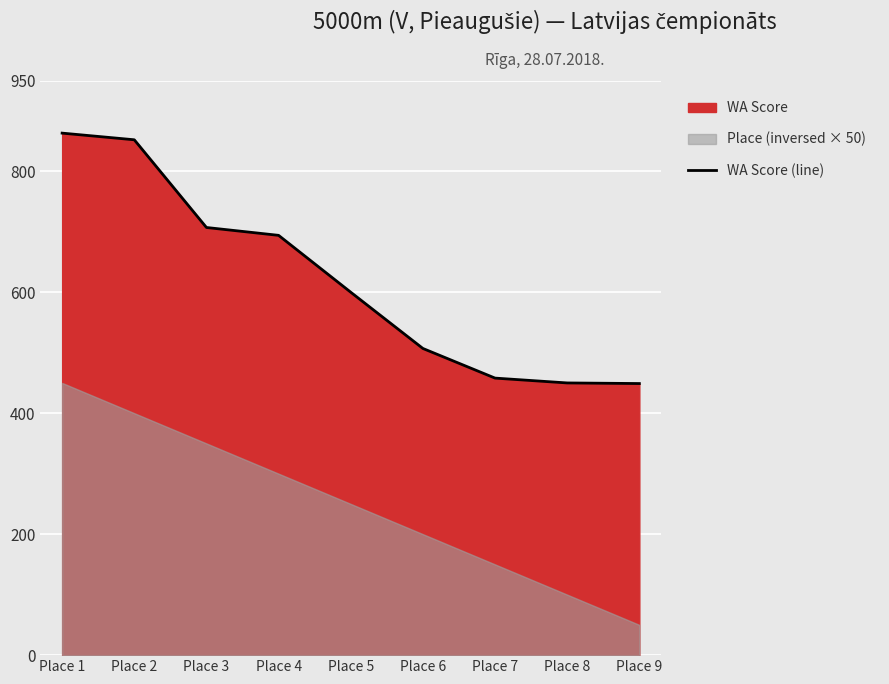

What is the greatest value displayed?

863